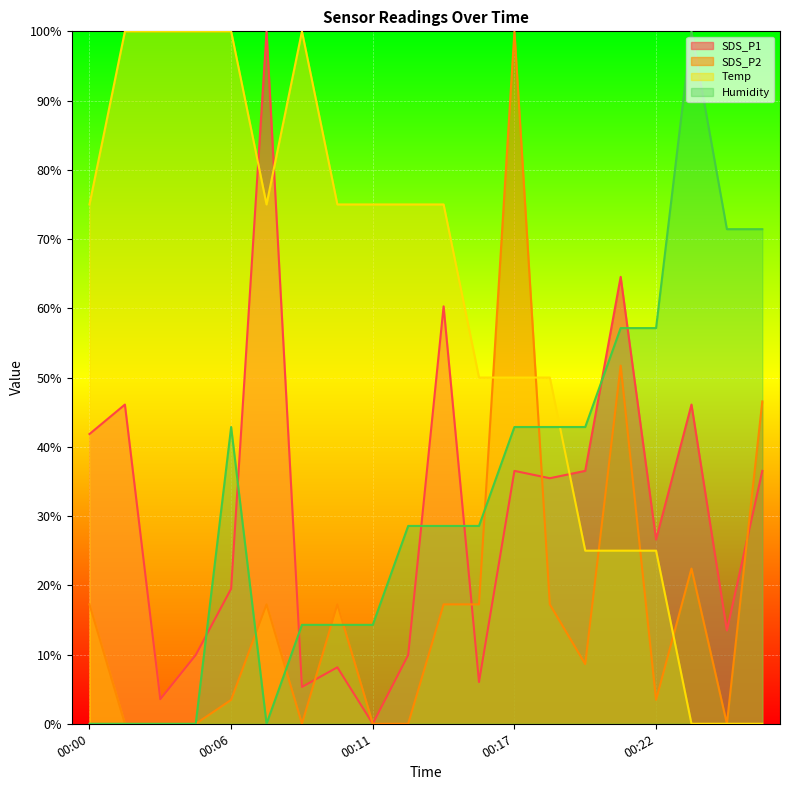

Reading left to right, transcribe all the data shown in this chart.

SDS_P1: 41.8	46.1	3.5	9.9	19.5	100.0	5.3	8.2	0.0	9.9	60.3	6.0	36.5	35.5	36.5	64.5	26.6	46.1	13.5	36.5
SDS_P2: 17.2	0.0	0.0	0.0	3.4	17.2	0.0	17.2	0.0	0.0	17.2	17.2	100.0	17.2	8.6	51.7	3.4	22.4	0.0	46.6
Temp: 75.0	100.0	100.0	100.0	100.0	75.0	100.0	75.0	75.0	75.0	75.0	50.0	50.0	50.0	25.0	25.0	25.0	0.0	0.0	0.0
Humidity: 0.0	0.0	0.0	0.0	42.9	0.0	14.3	14.3	14.3	28.6	28.6	28.6	42.9	42.9	42.9	57.1	57.1	100.0	71.4	71.4